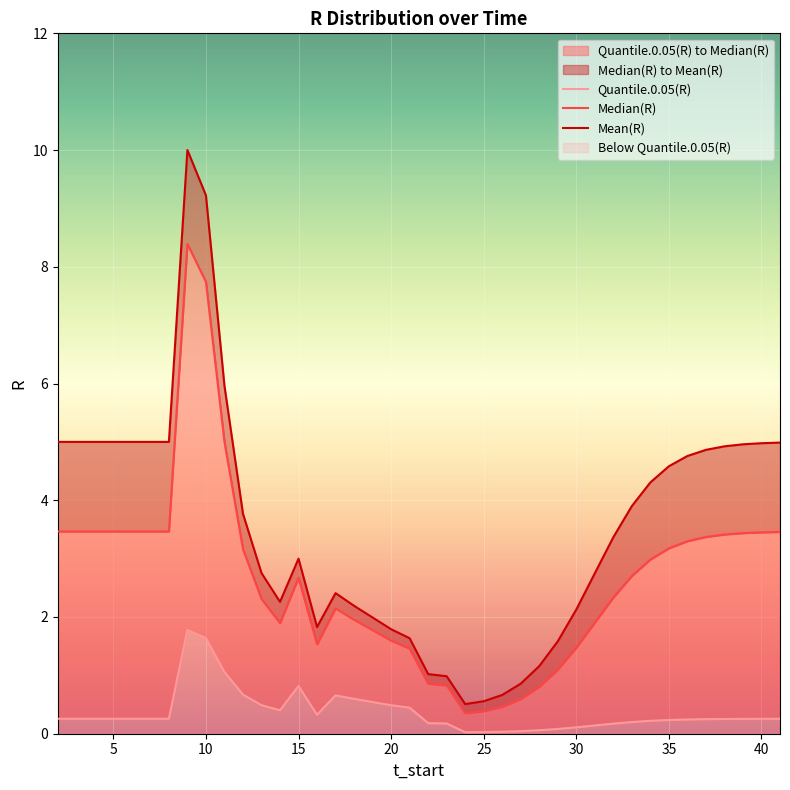

Rank the series by their average value, from highest to lowest.

Mean(R), Median(R), Quantile.0.05(R)